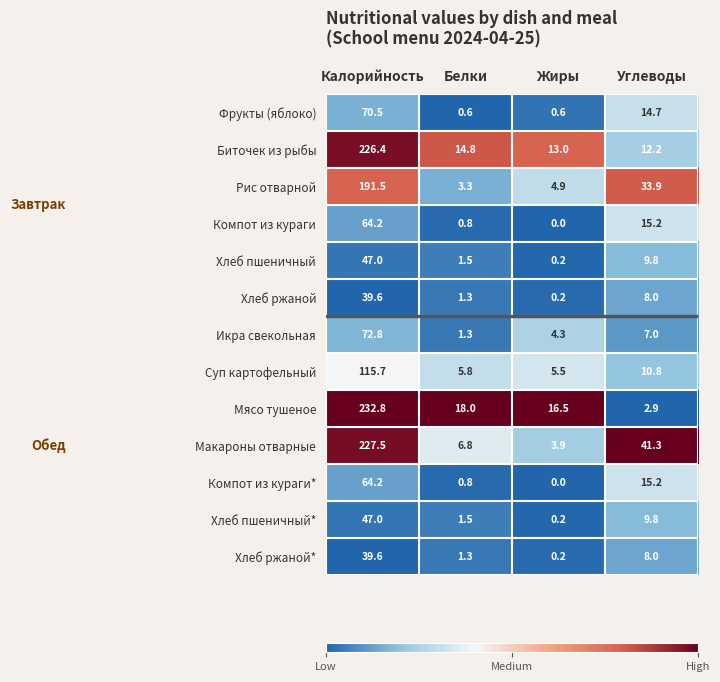

What is the approximate value of Фрукты (яблоко) at Углеводы?

14.7